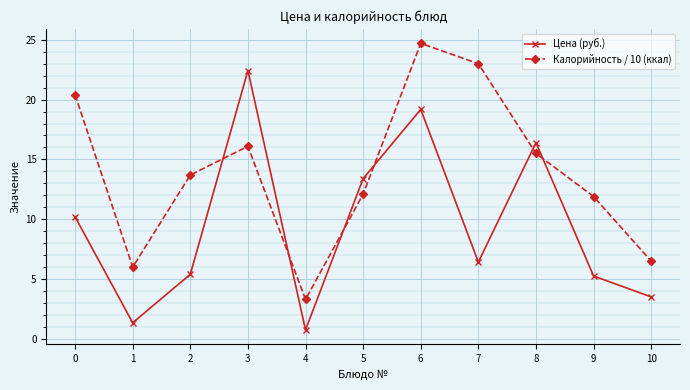

Does the chart have visible grid lines?

Yes